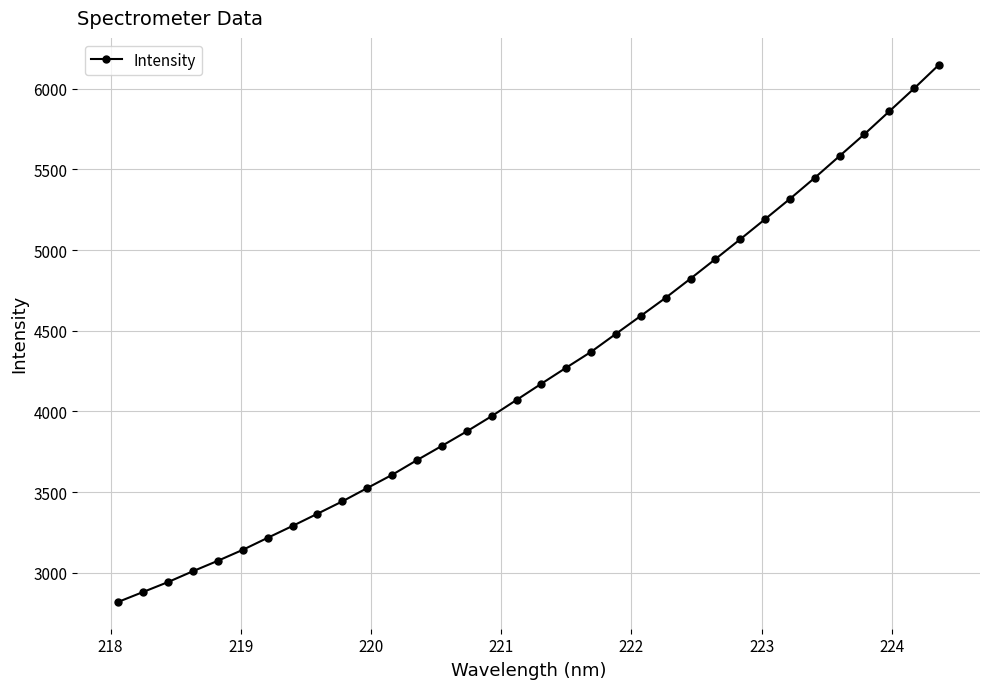

What is the smallest value displayed?

2820.1